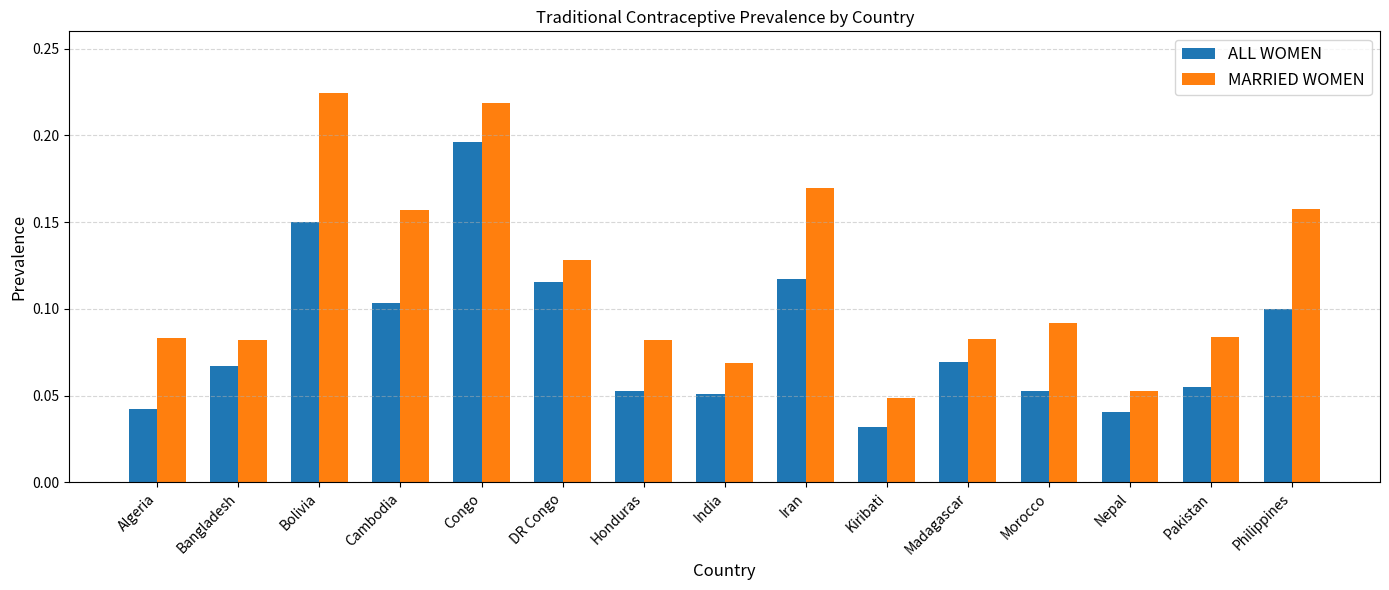

Which series has the widest spread of values?

MARRIED WOMEN